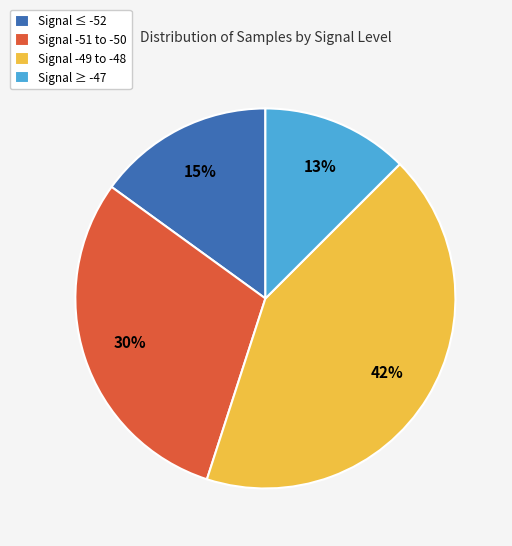

To the nearest percent, what is the average slice percentage?

25%